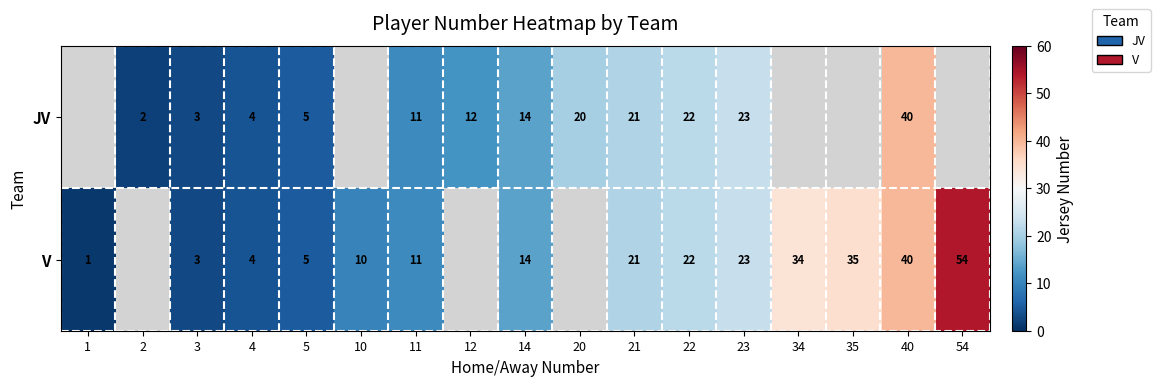

The JV series shows 1 at 2. True or false?

False